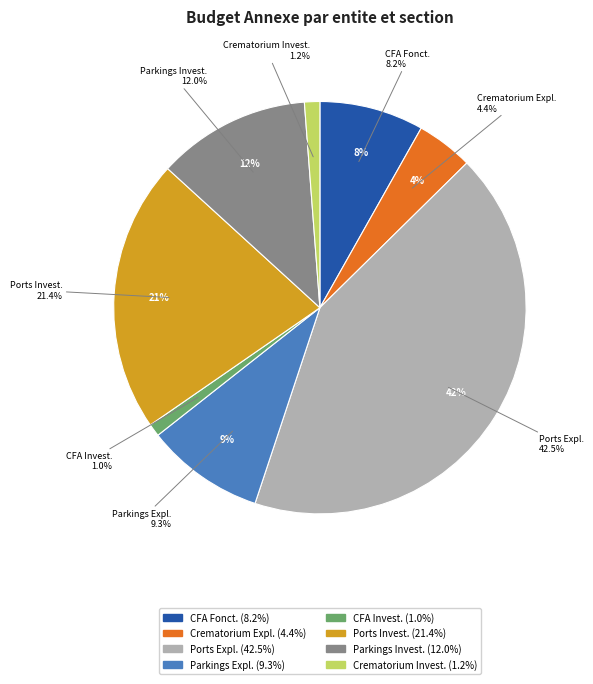

To the nearest percent, what is the difference between the largest and smallest slice percentages?

41%